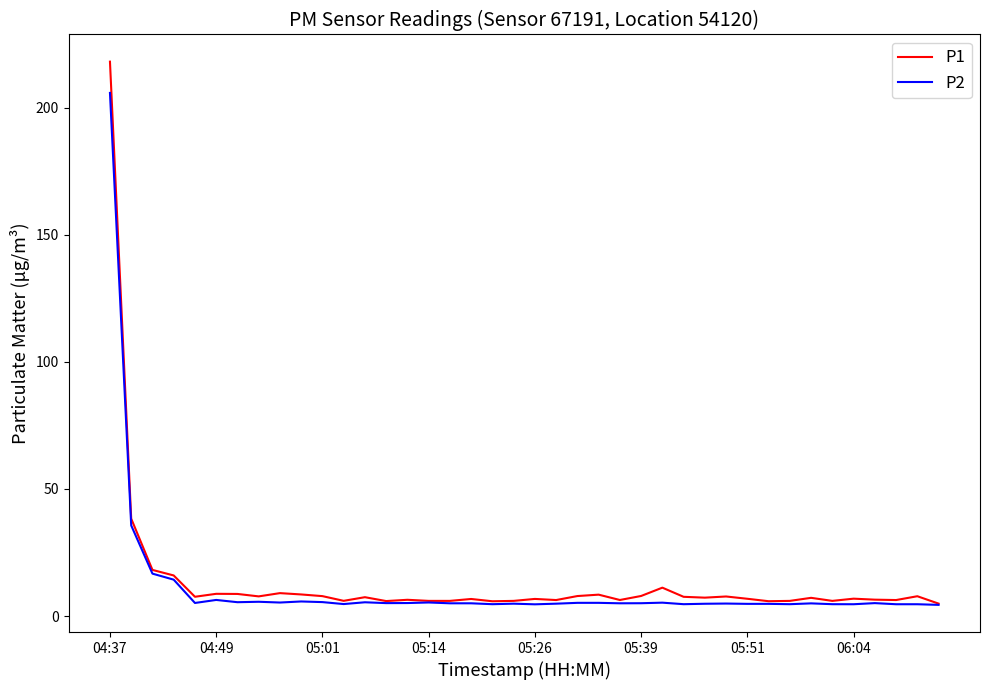

Which series has the largest range (max minus min)?

P1